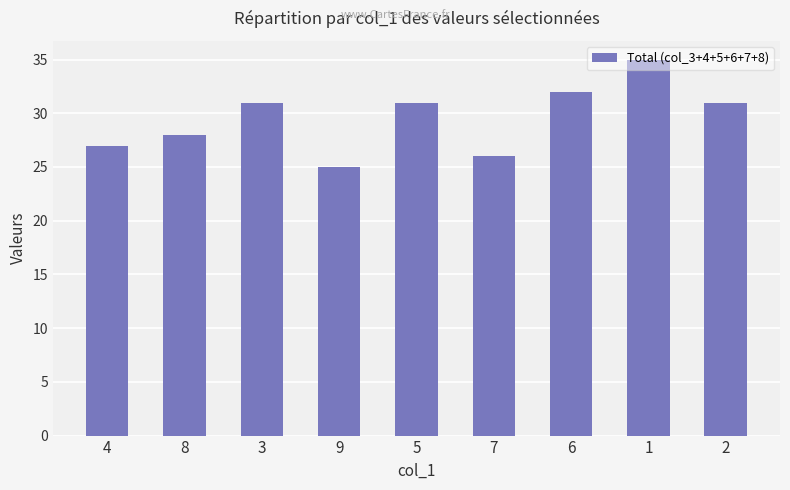

Read the value at 7.

26